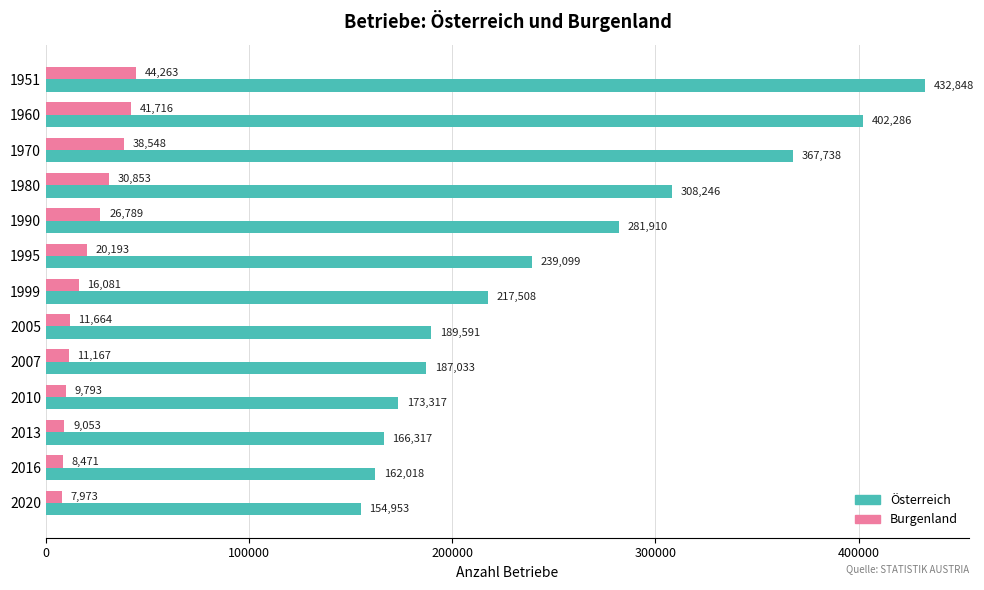

What is the difference between the maximum and minimum values in the Burgenland series?

36290